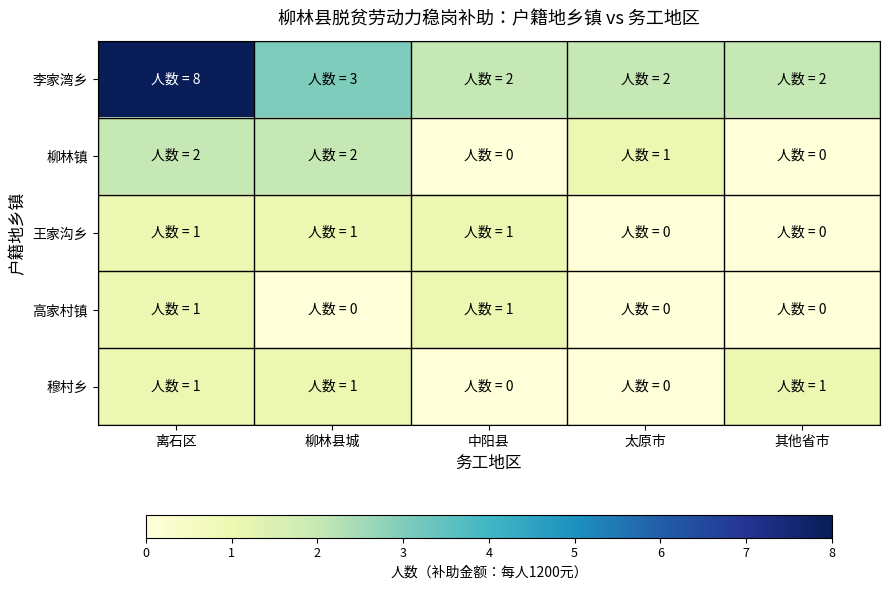

Count the number of categories in the chart.

5